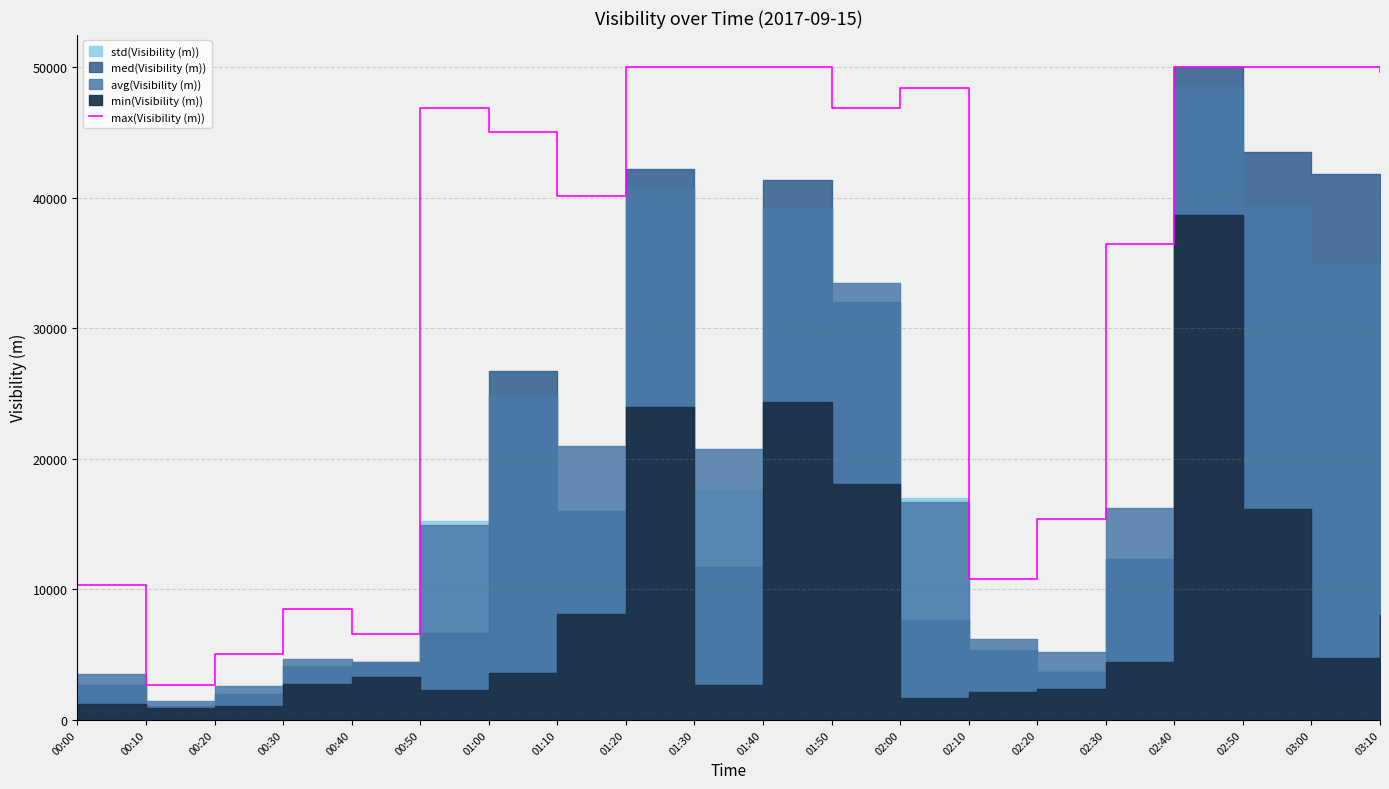

The chart shows a value of 10372 at 00:00. True or false?

True